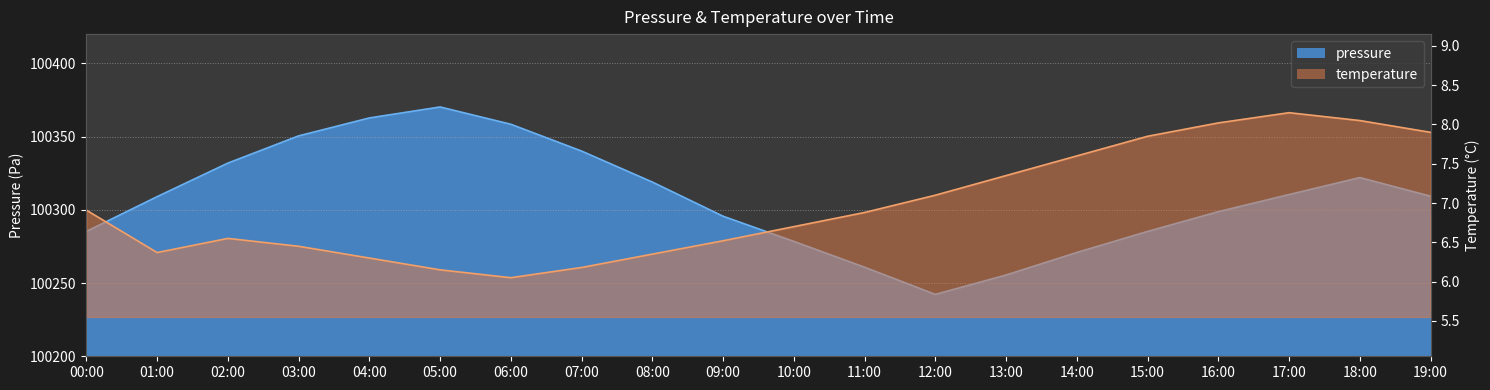

True or false: temperature has a value of 7.1 at 12:00.

True